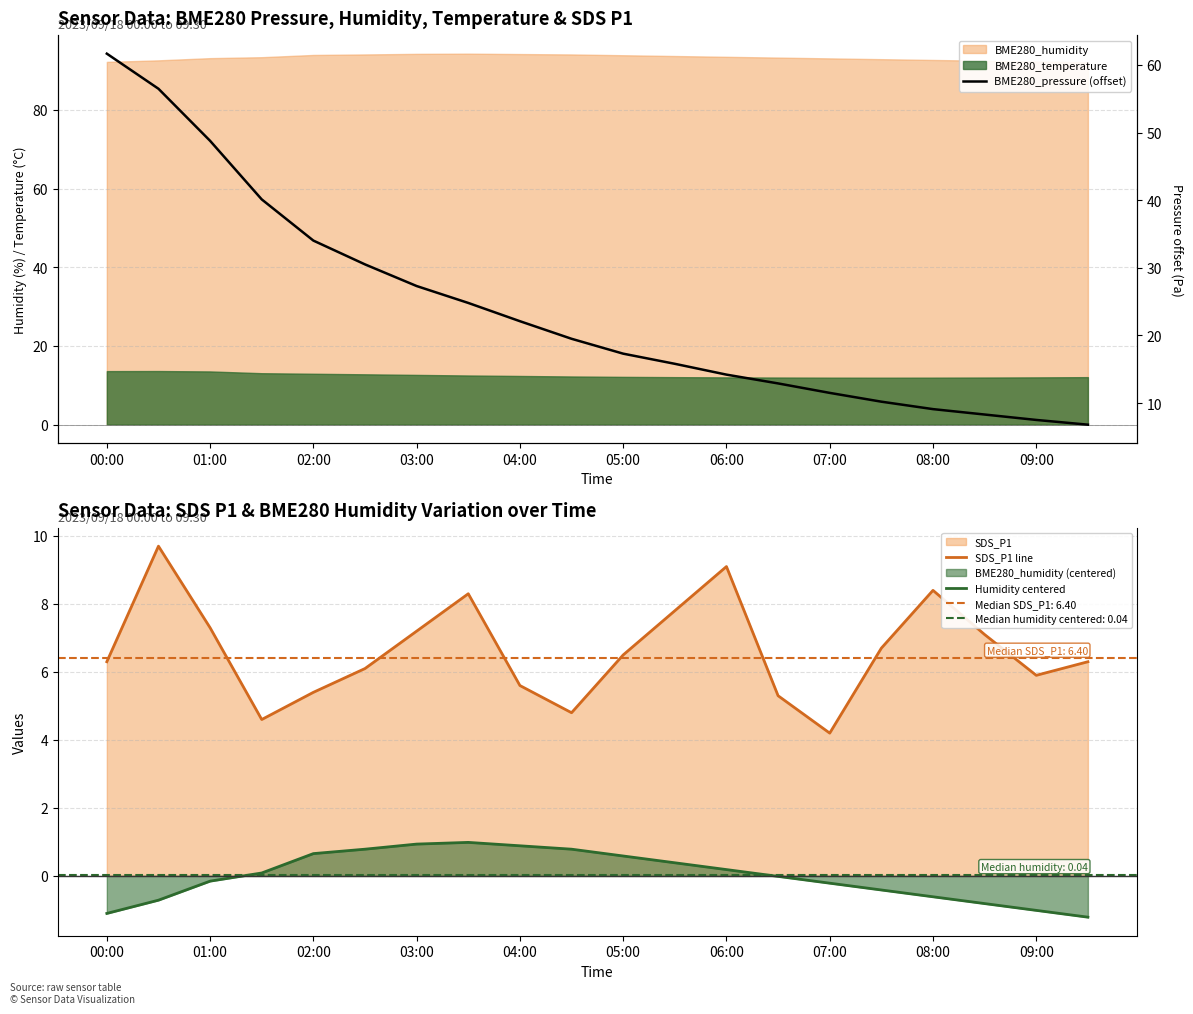

The Humidity centered series shows -0.2 at 07:00. True or false?

True